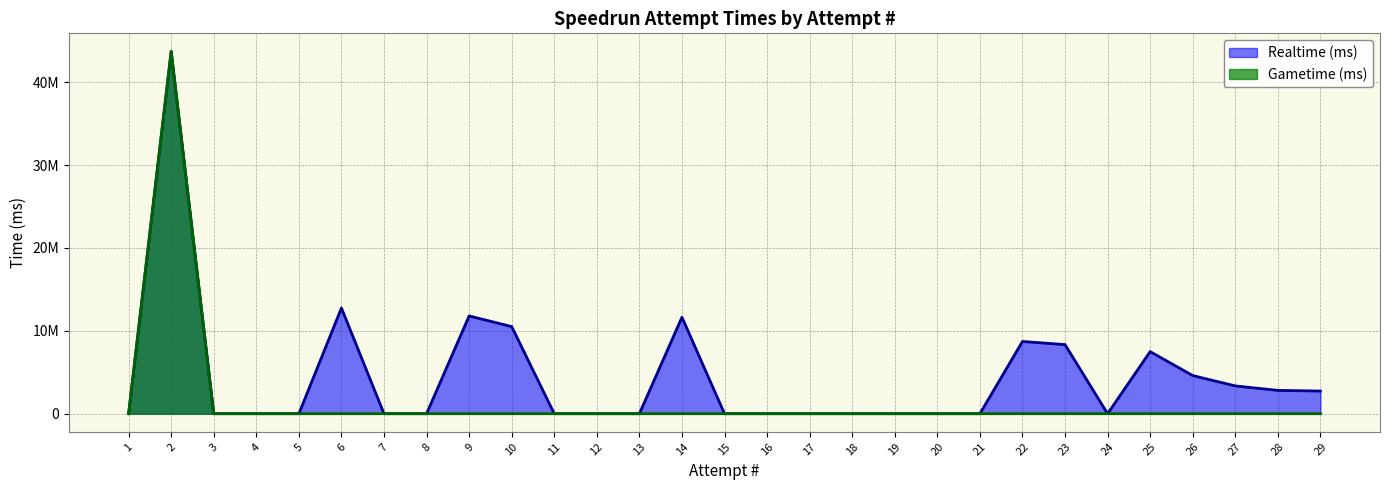

Reading left to right, list all the values displayed in this chart.

Realtime (ms): 0	43706853	0	0	0	12752784	0	0	11795026	10506441	0	0	0	11639166	0	0	0	0	0	0	0	8715414	8335661	0	7491932	4600270	3351606	2812884	2732319
Gametime (ms): 0	43706853	0	0	0	0	0	0	0	0	0	0	0	0	0	0	0	0	0	0	0	0	0	0	0	0	0	0	0